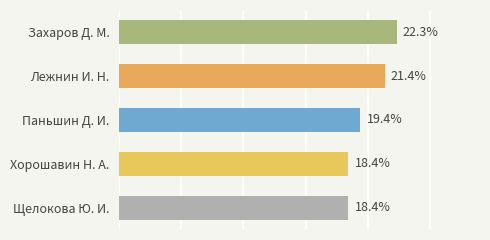

What is the label of the 4th bar from the top?

Хорошавин Н. А.